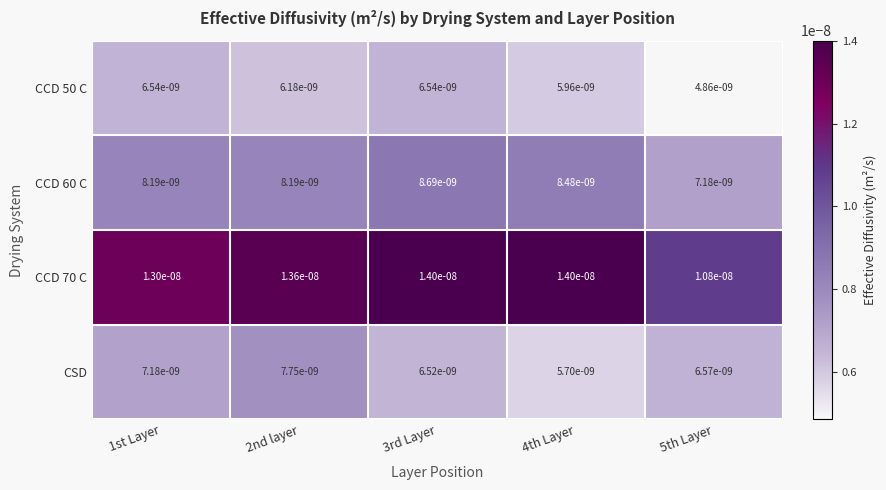

Which label corresponds to the smallest value in the chart?

5th Layer